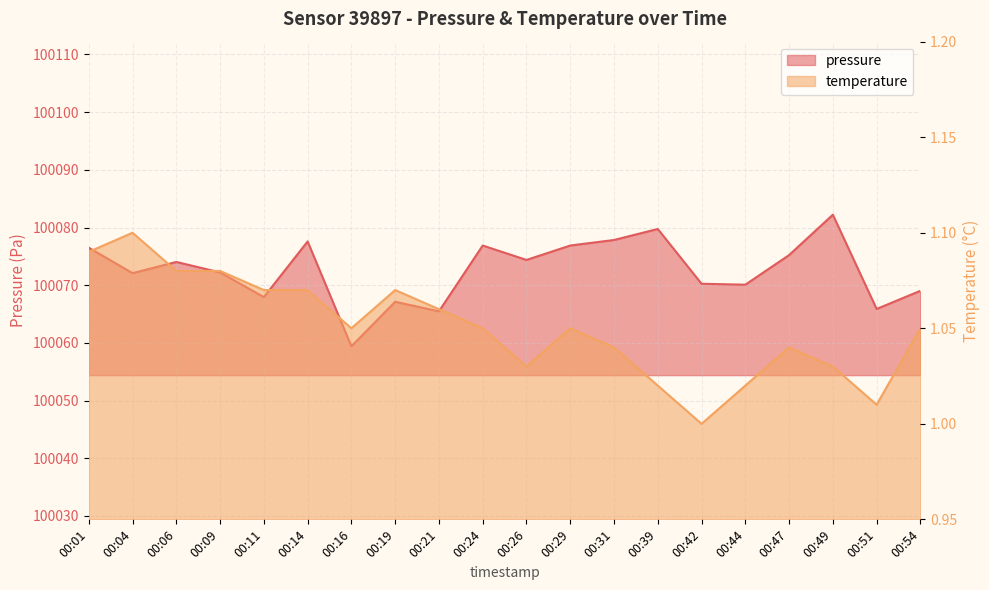

Reading left to right, list all the values displayed in this chart.

pressure: 00:01=100076.5	00:04=100072.1	00:06=100074.0	00:09=100072.2	00:11=100067.9	00:14=100077.6	00:16=100059.4	00:19=100067.1	00:21=100065.5	00:24=100076.9	00:26=100074.4	00:29=100076.9	00:31=100077.8	00:39=100079.8	00:42=100070.2	00:44=100070.1	00:47=100075.2	00:49=100082.2	00:51=100065.9	00:54=100069.0
temperature: 00:01=1.1	00:04=1.1	00:06=1.1	00:09=1.1	00:11=1.1	00:14=1.1	00:16=1.1	00:19=1.1	00:21=1.1	00:24=1.1	00:26=1.0	00:29=1.1	00:31=1.0	00:39=1.0	00:42=1.0	00:44=1.0	00:47=1.0	00:49=1.0	00:51=1.0	00:54=1.1